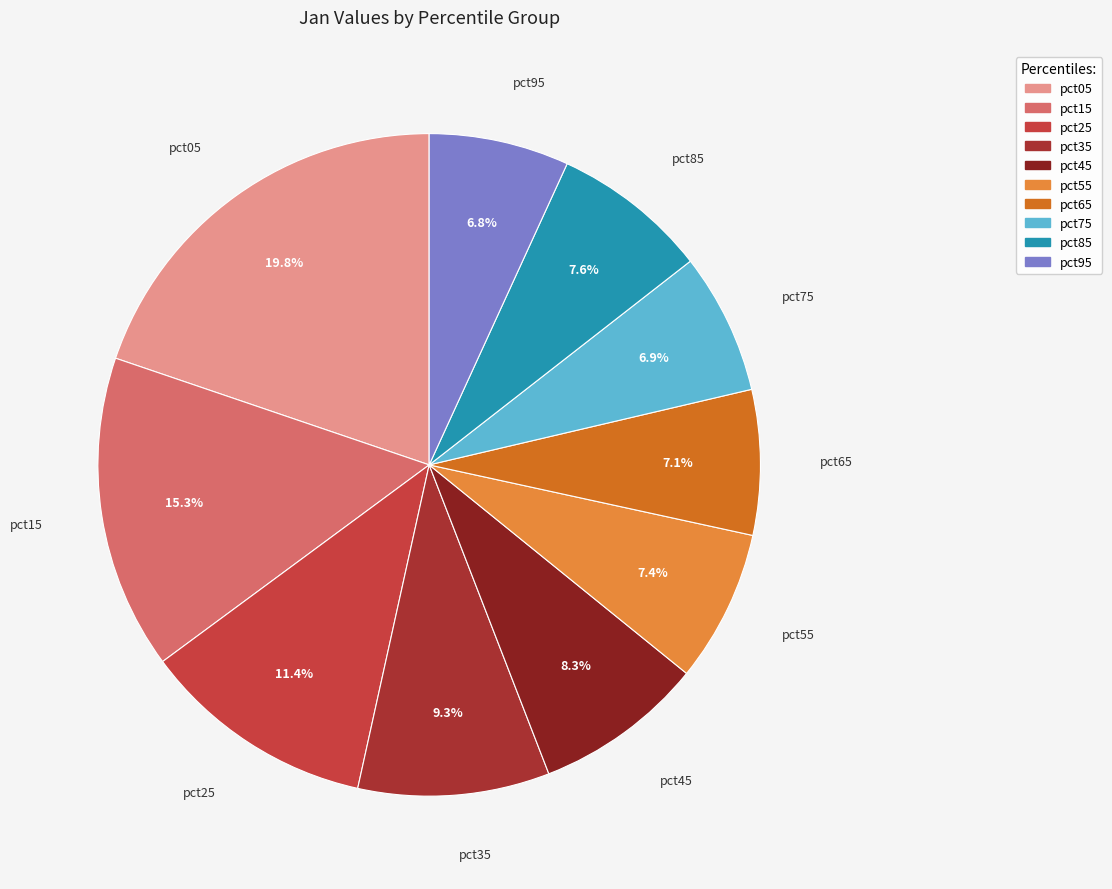

Count the number of slices in the pie.

10